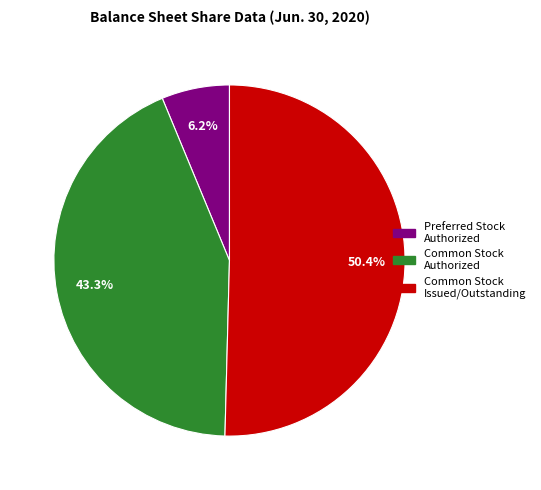

Which category has the biggest portion of the pie?

Common Stock Issued/Outstanding